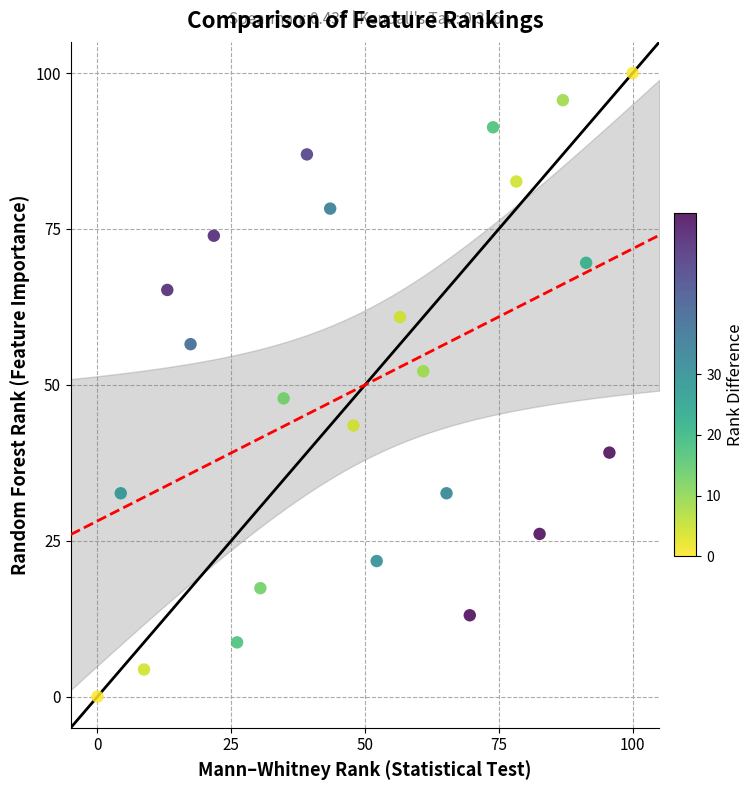

What is the range of Y values (max minus min)?

100.0